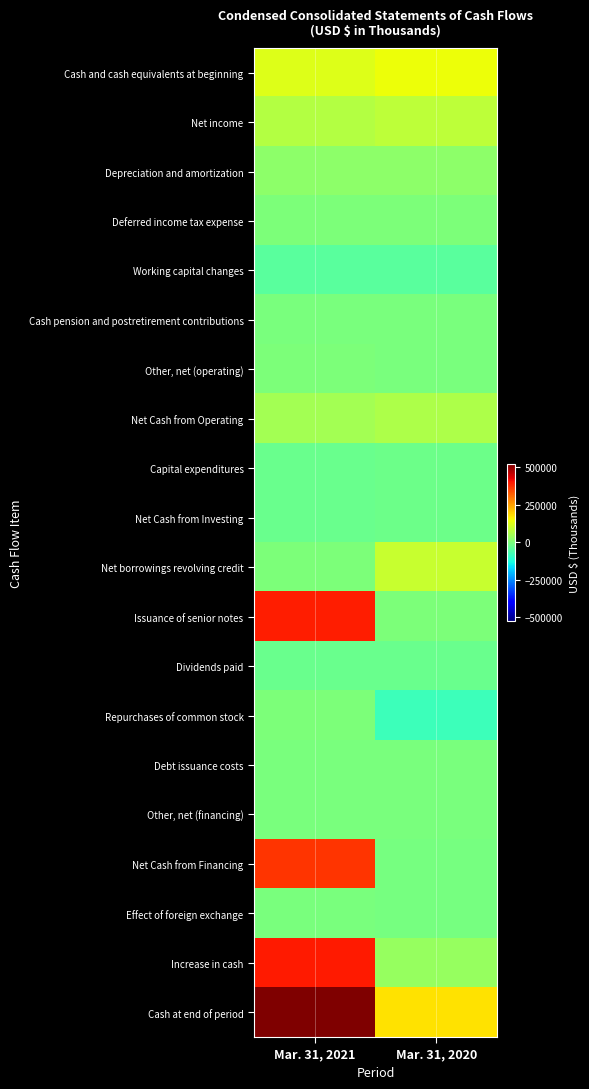

What is the maximum value shown in the chart?

522405